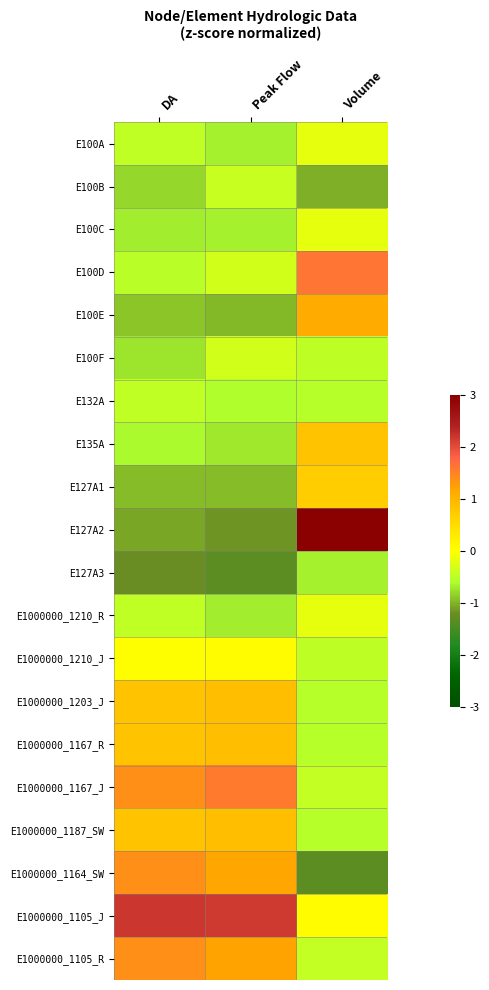

What is the spread (max minus min) of values at Volume?

4.4